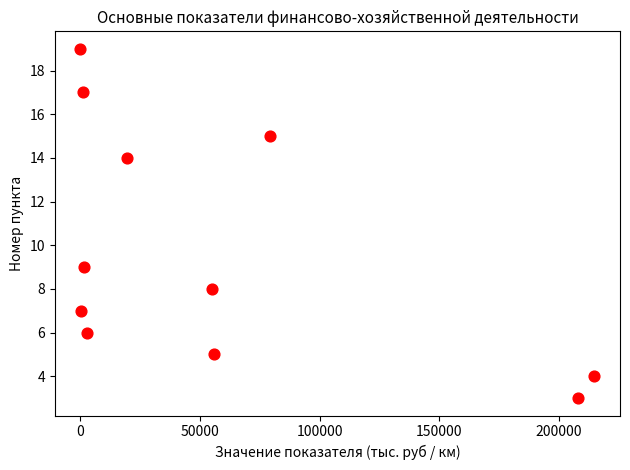

What Y value in the scatter plot is closest to 11?

9